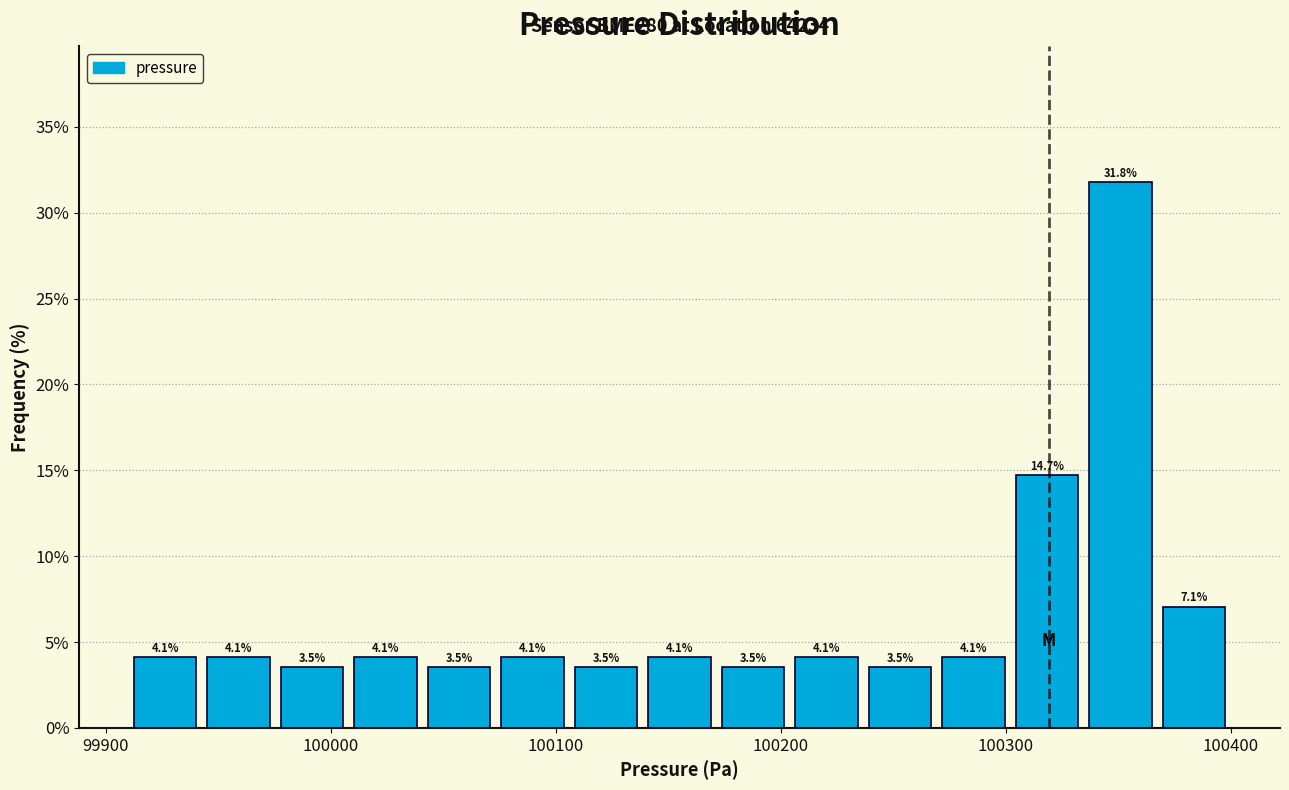

Around what value on the x-axis is the tallest bar? Give the approximate position of its centre, as read against the axis.

100350